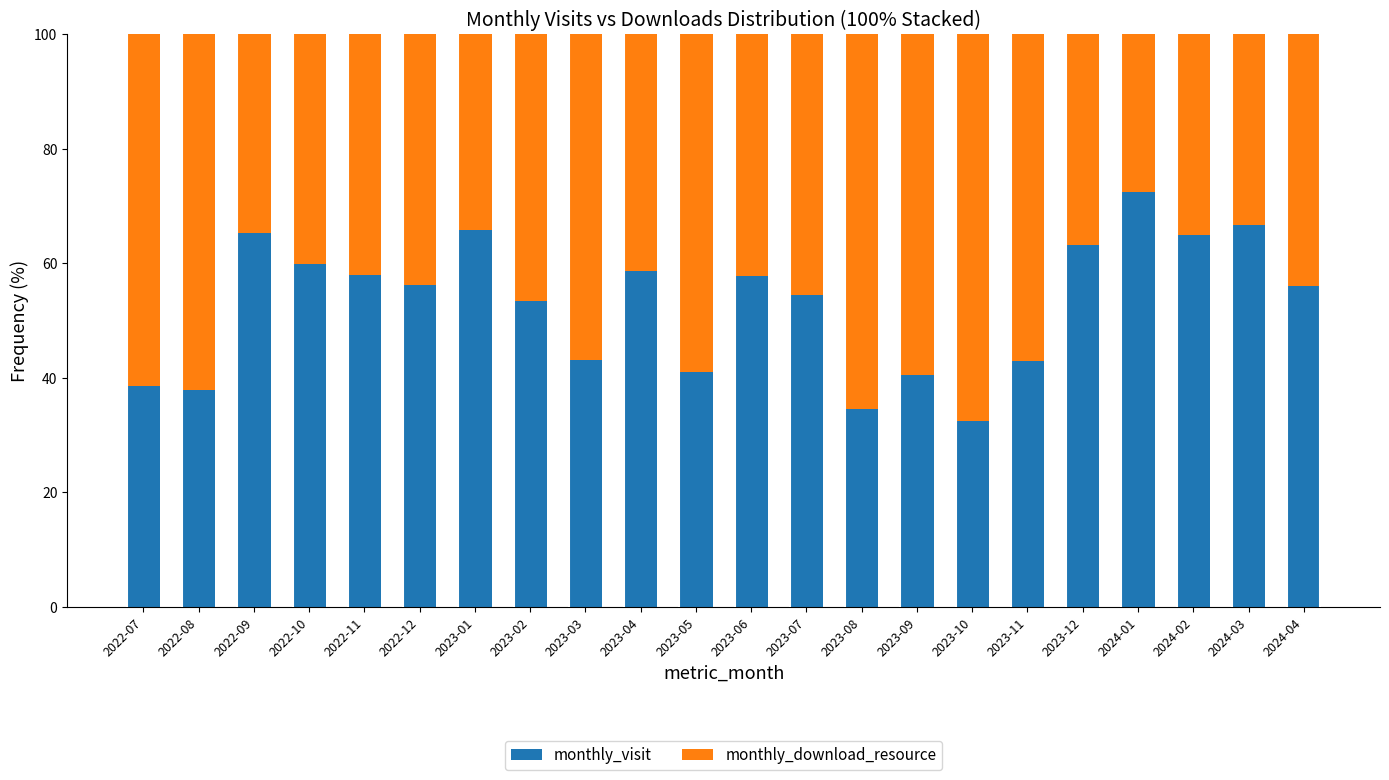

What are all the series names shown in the legend?

monthly_visit, monthly_download_resource